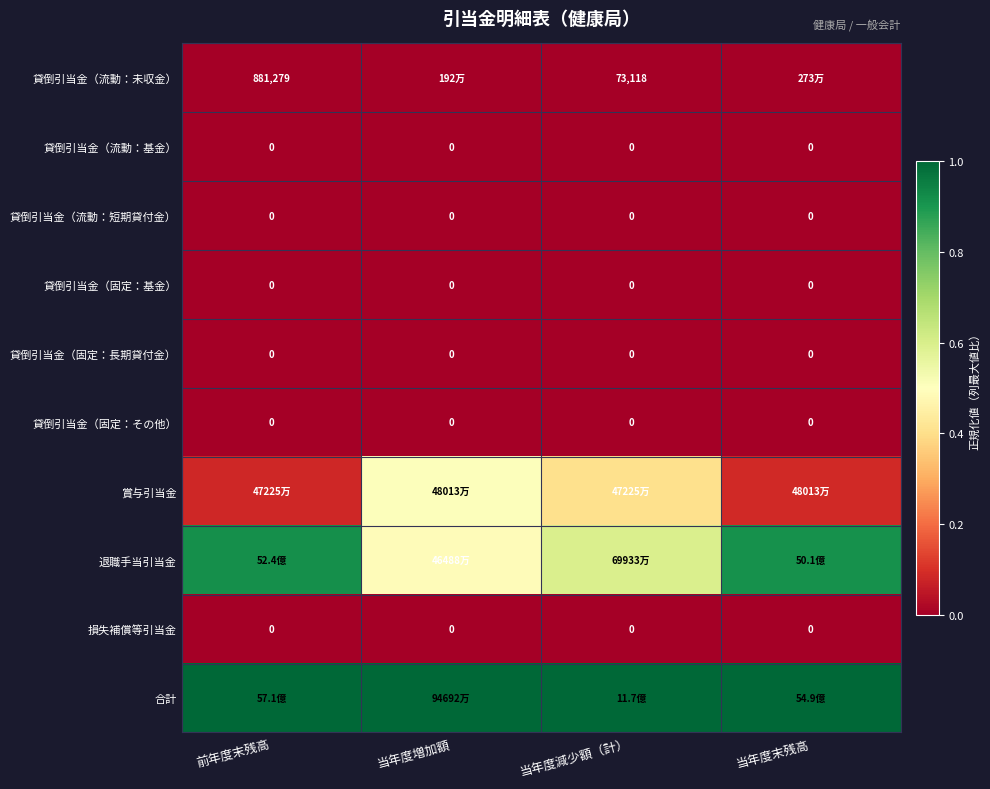

Which series has the largest range (max minus min)?

退職手当引当金